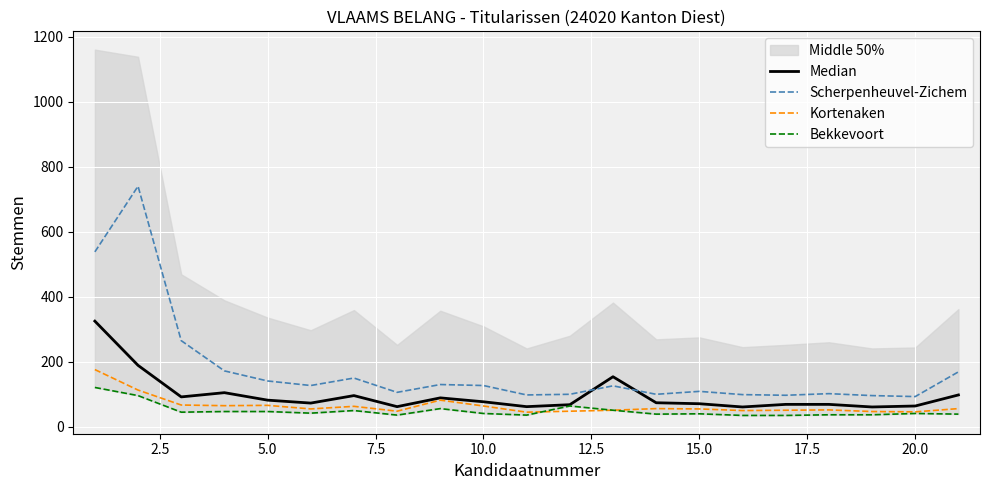

True or false: Scherpenheuvel-Zichem and Kortenaken intersect in this chart.

False